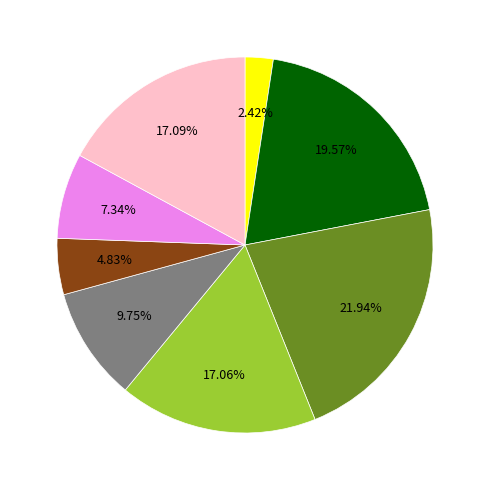

Is there any slice that represents more than half of the pie?

No